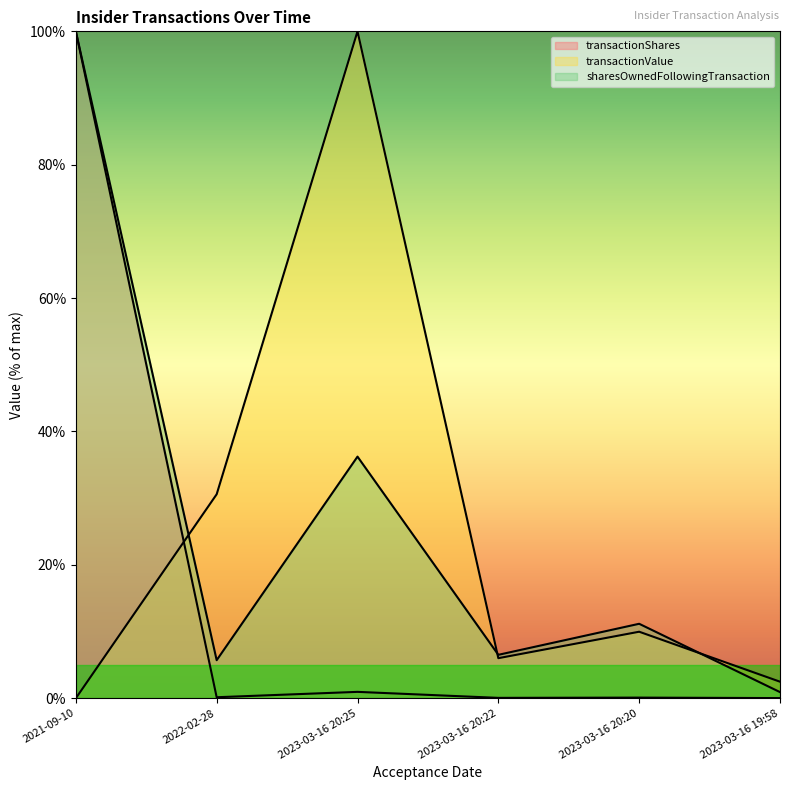

What value does the sharesOwnedFollowingTransaction series have at 2023-03-16 20:20?

11.2